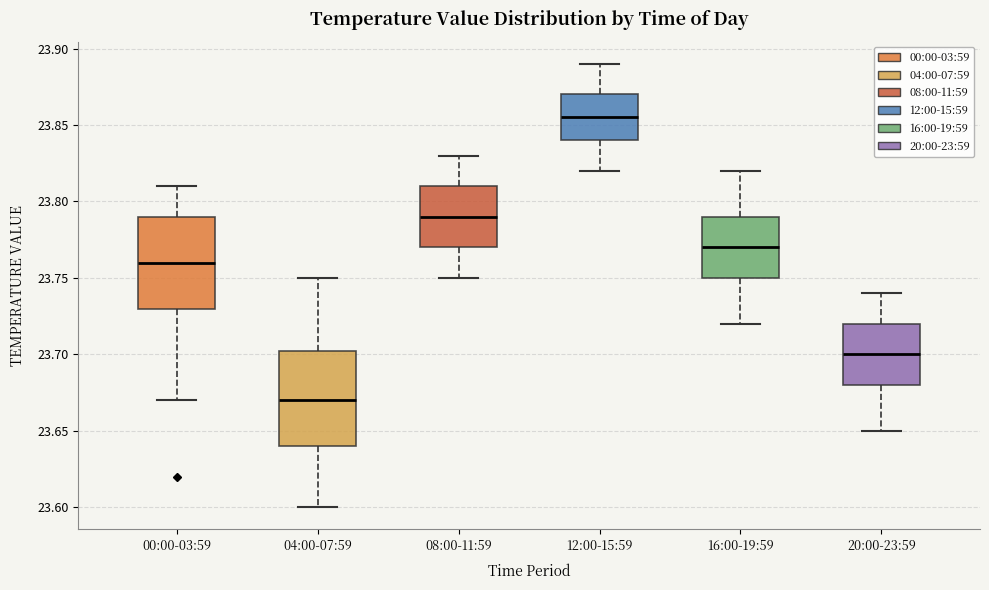

Reading left to right, read every box against the y-axis: the position of its median line, the range the box covers, and the ends of its whiskers. The values are not printed on the chart, so give them approximately, as read against the axis.

00:00-03:59: median 23.760, box 23.730 to 23.790, whiskers 23.670 to 23.810
04:00-07:59: median 23.670, box 23.640 to 23.705, whiskers 23.600 to 23.750
08:00-11:59: median 23.790, box 23.770 to 23.810, whiskers 23.750 to 23.830
12:00-15:59: median 23.855, box 23.840 to 23.870, whiskers 23.820 to 23.890
16:00-19:59: median 23.770, box 23.750 to 23.790, whiskers 23.720 to 23.820
20:00-23:59: median 23.700, box 23.680 to 23.720, whiskers 23.650 to 23.740